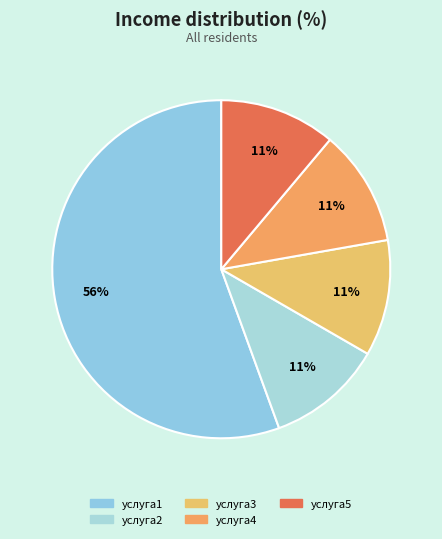

Rank the categories by value from lowest to highest.

услуга2, услуга3, услуга4, услуга5, услуга1